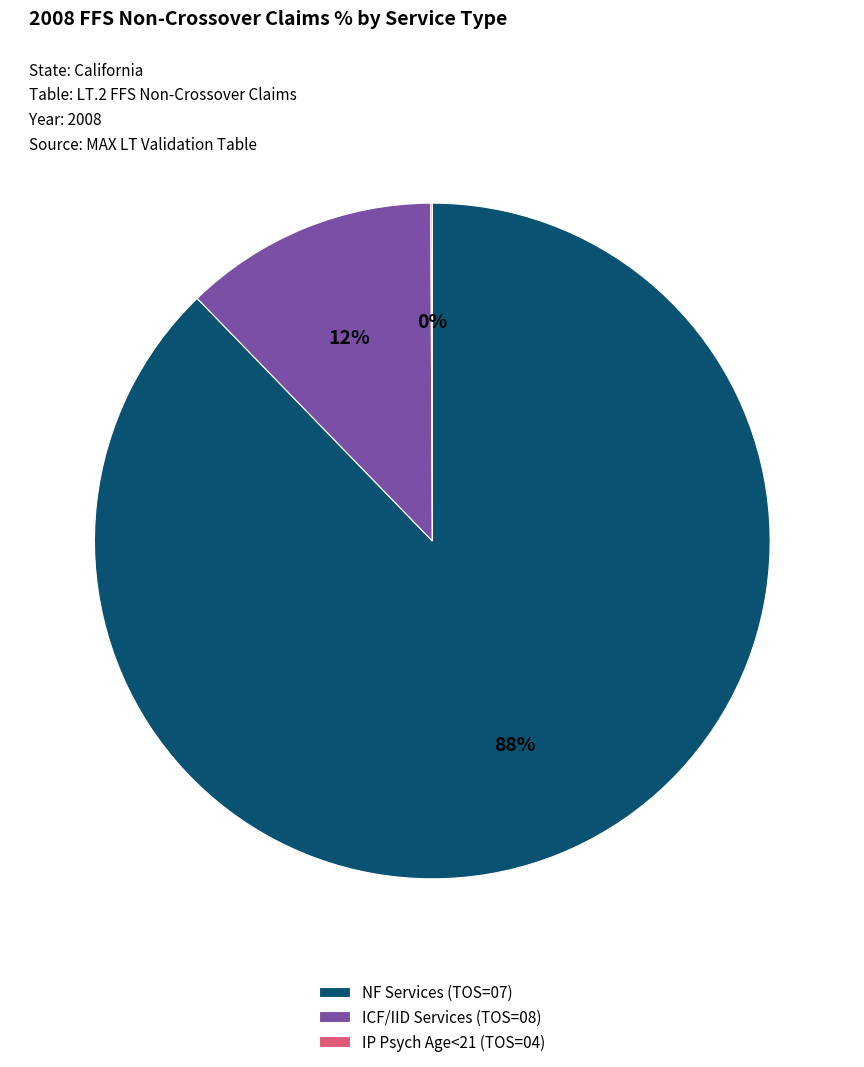

Is it true that NF Services (TOS=07) is 82% of the pie?

False